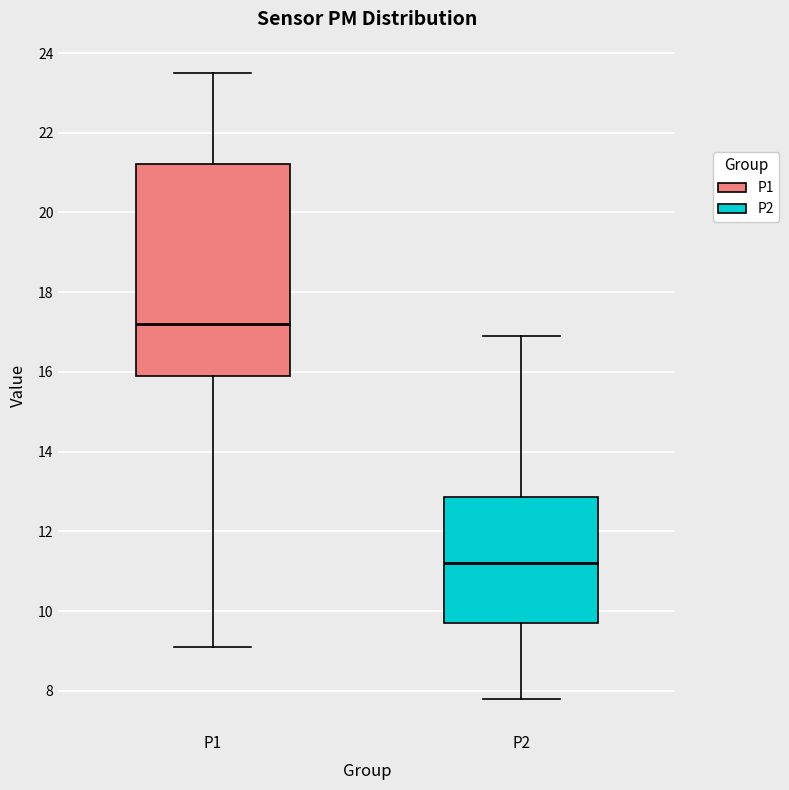

Where does the upper whisker of the box for P1 end on the y-axis? The values are not printed on the chart, so give them approximately, as read against the axis.

23.6